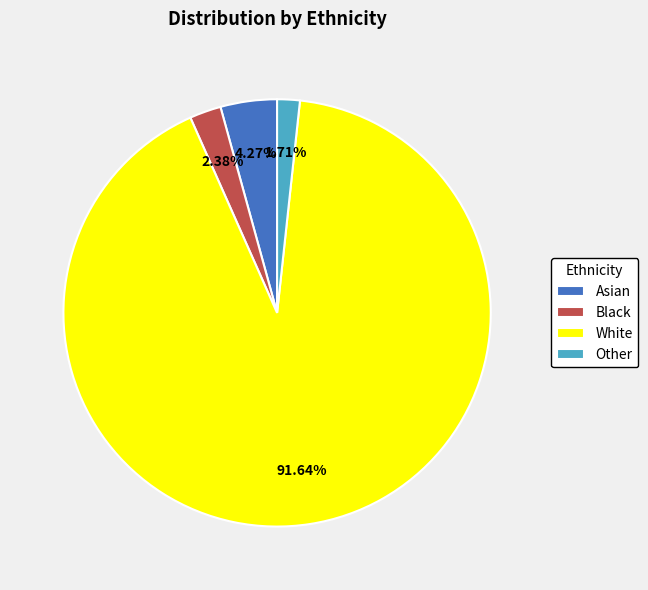

Which slice represents more than half of the pie?

White